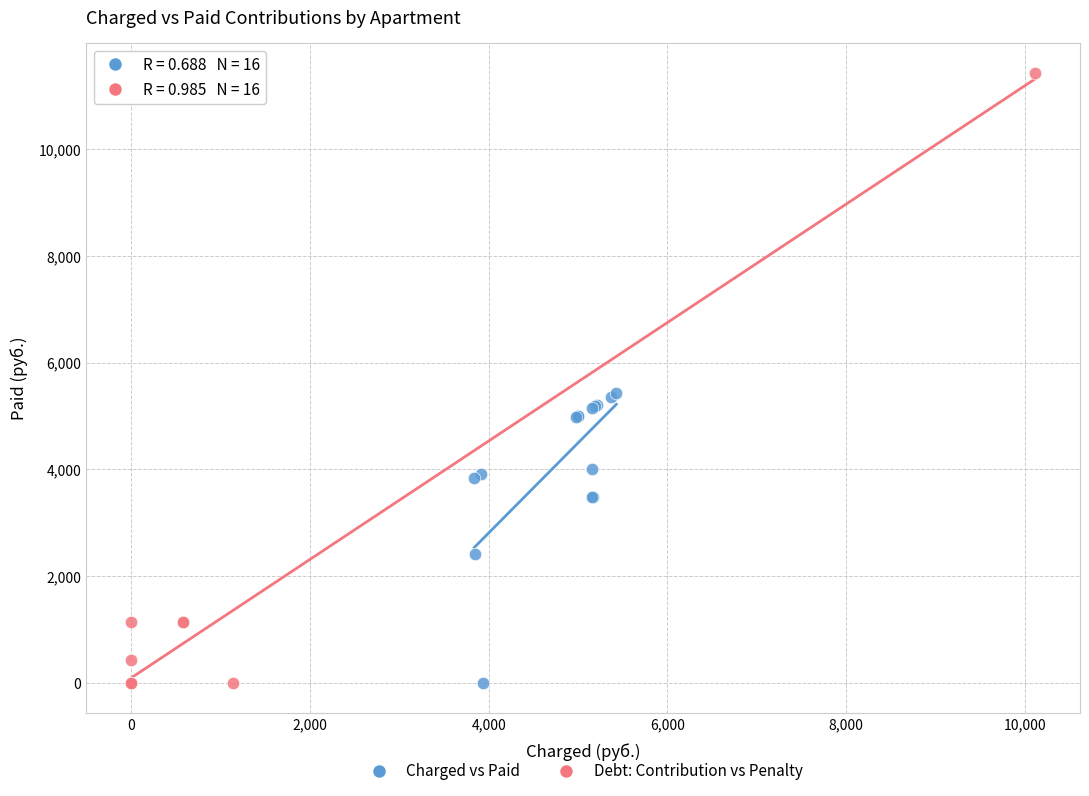

Which series contains the highest Y value?

Debt: Contribution vs Penalty